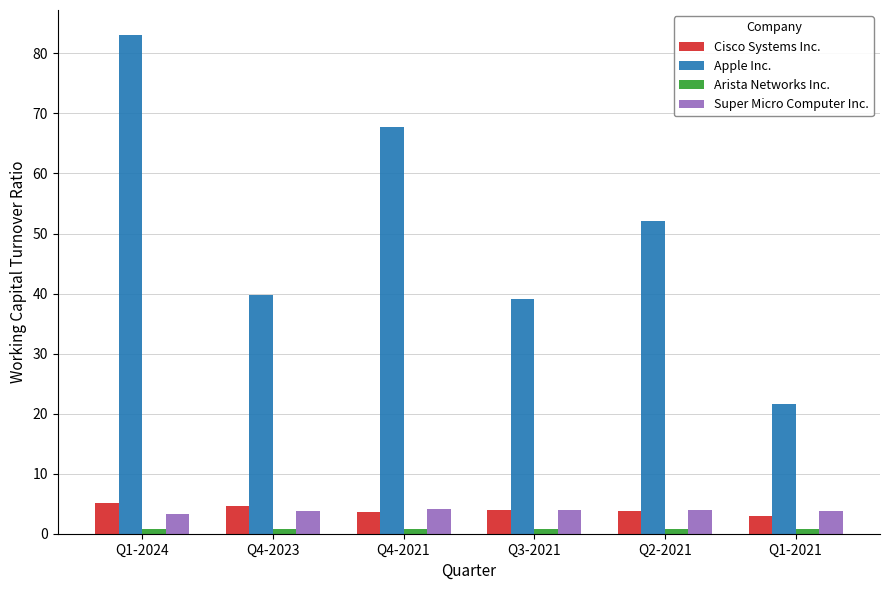

Which series has the largest range (max minus min)?

Apple Inc.